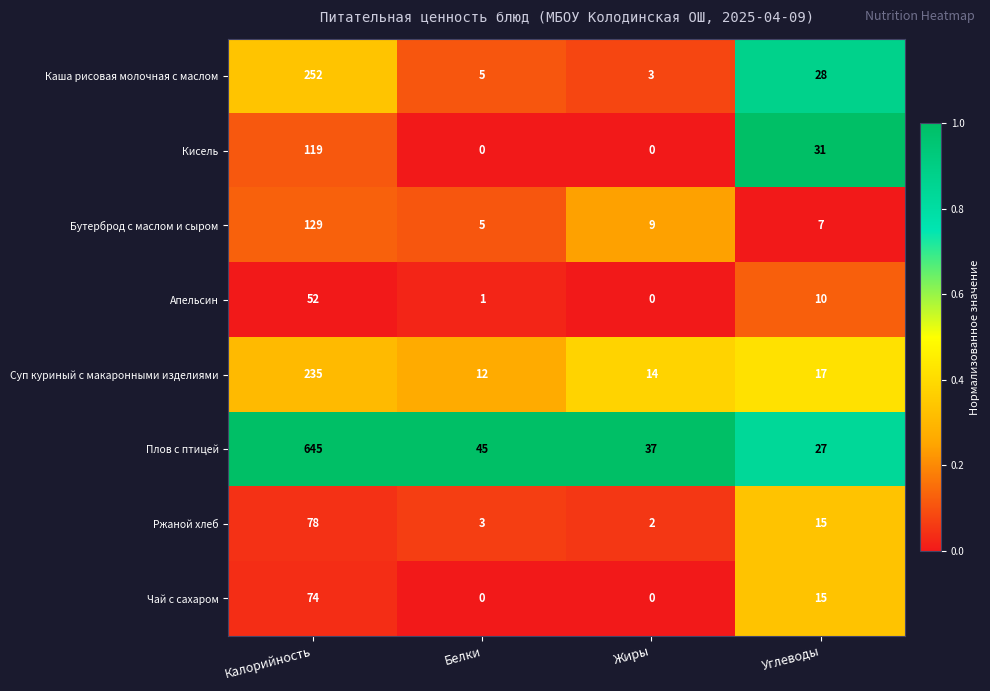

What is the average value of the Каша рисовая молочная с маслом series?

72